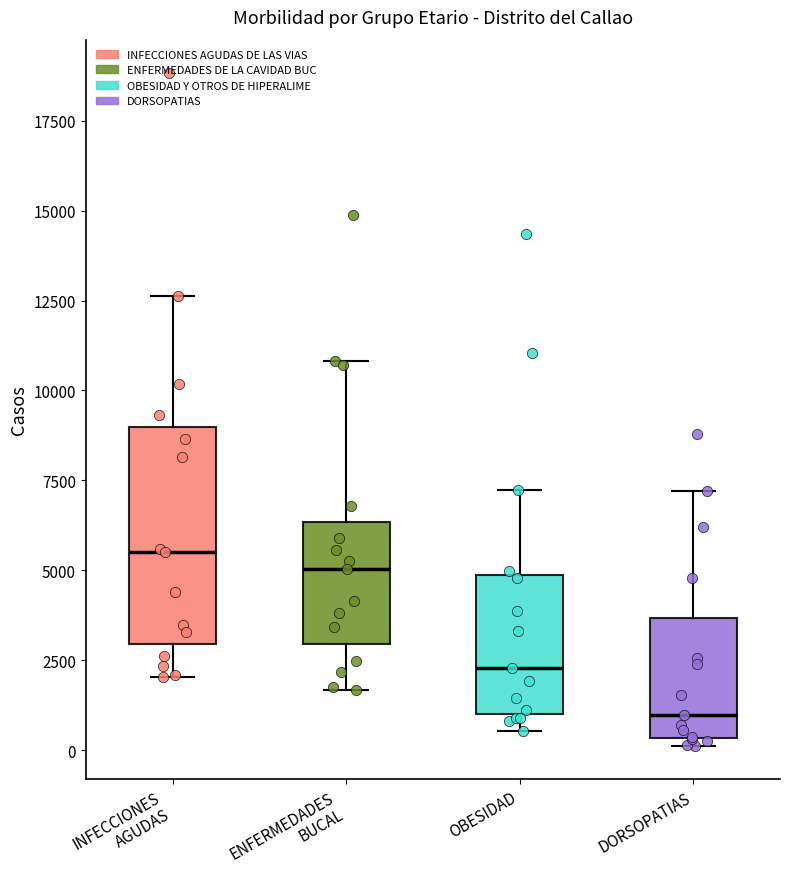

Reading left to right, read every box against the y-axis: the position of its median line, the range the box covers, and the ends of its whiskers. The values are not printed on the chart, so give them approximately, as read against the axis.

INFECCIONES AGUDAS: median 5500, box 3000 to 9000, whiskers 2000 to 12500
ENFERMEDADES BUCAL: median 5000, box 3000 to 6500, whiskers 1500 to 11000
OBESIDAD: median 2500, box 1000 to 5000, whiskers 500 to 7000
DORSOPATIAS: median 1000, box 500 to 3500, whiskers 0 to 7000